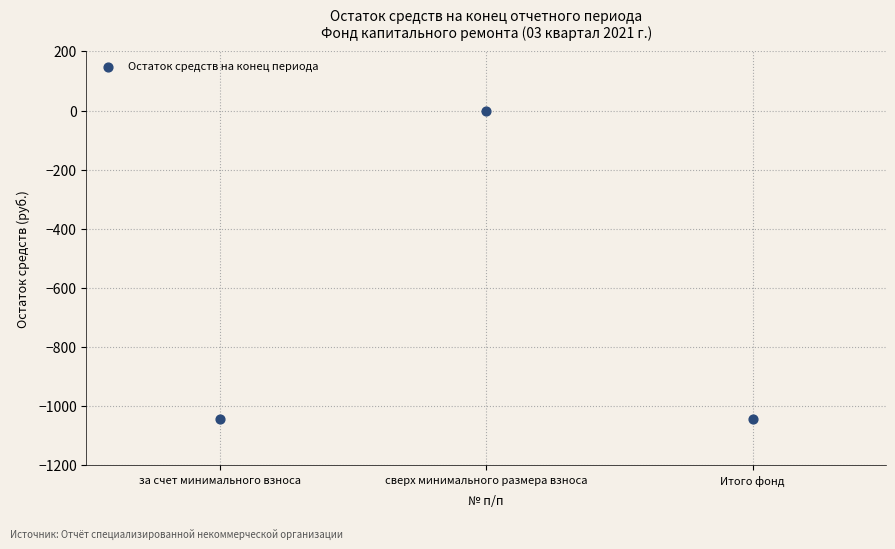

What is the range of Y values (max minus min)?

1043.7